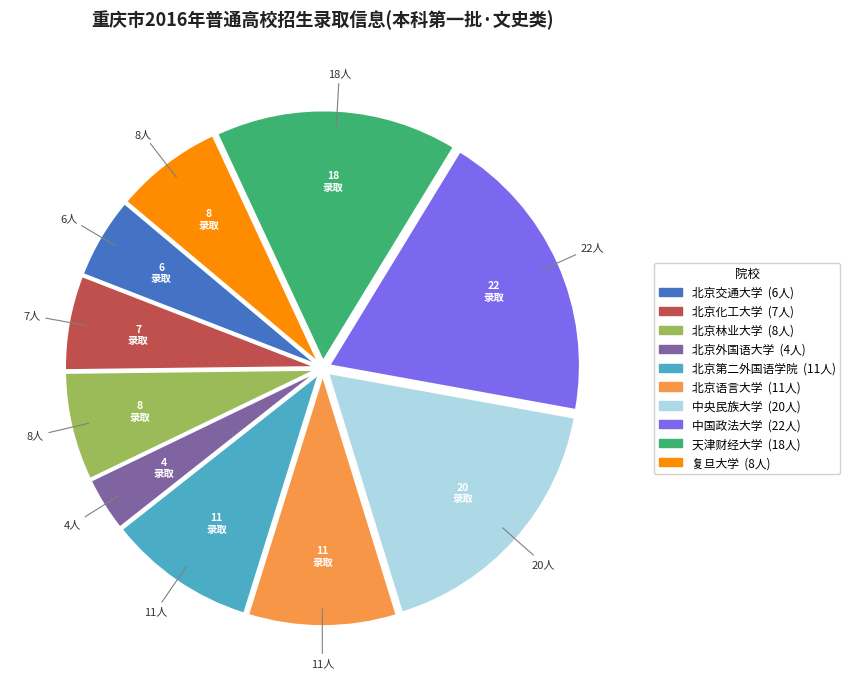

Between 北京林业大学 and 北京语言大学, which is larger?

北京语言大学